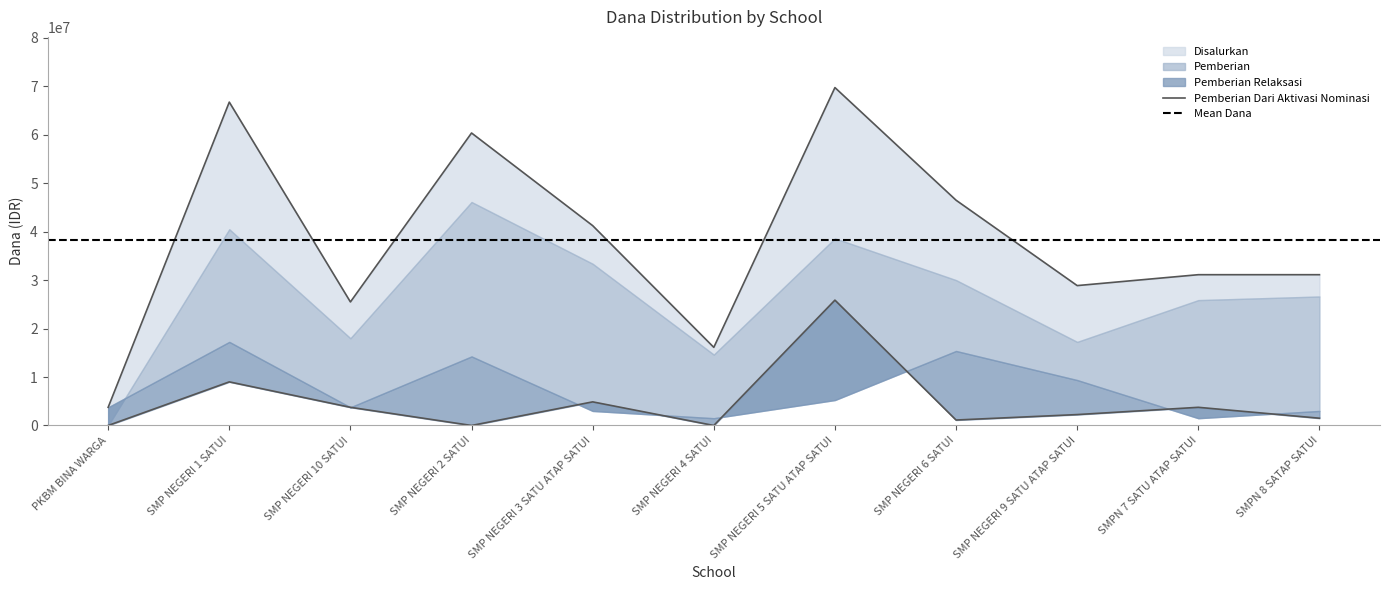

How many interior local valleys does the Disalurkan series have?

3